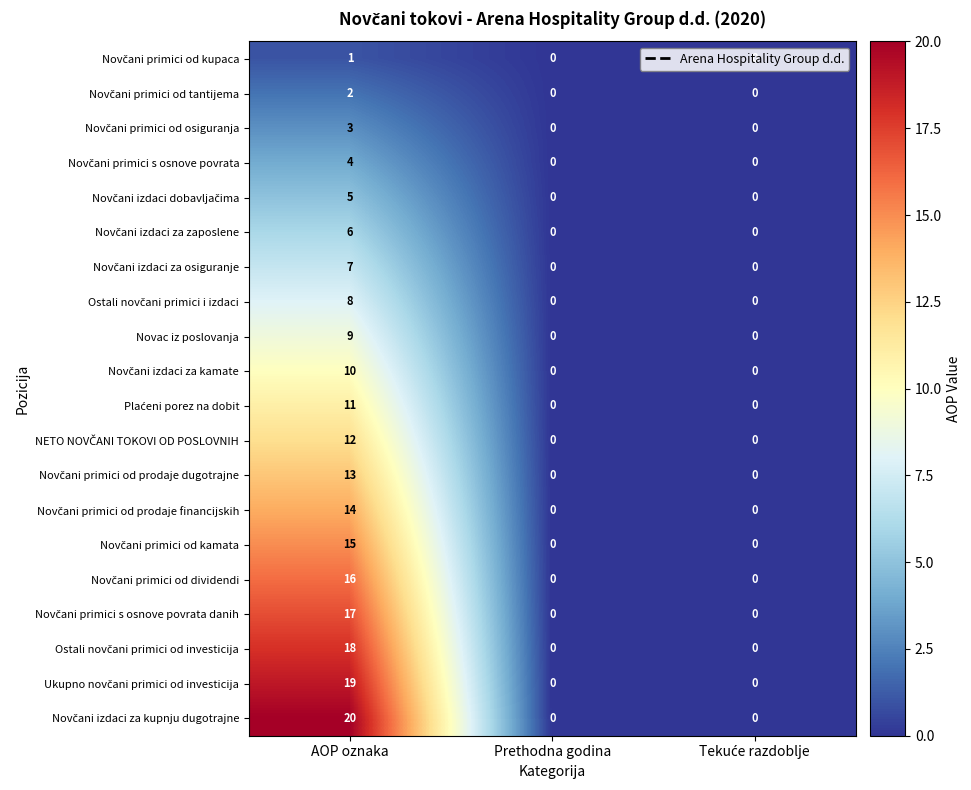

What is the total value across all series at AOP oznaka?

210